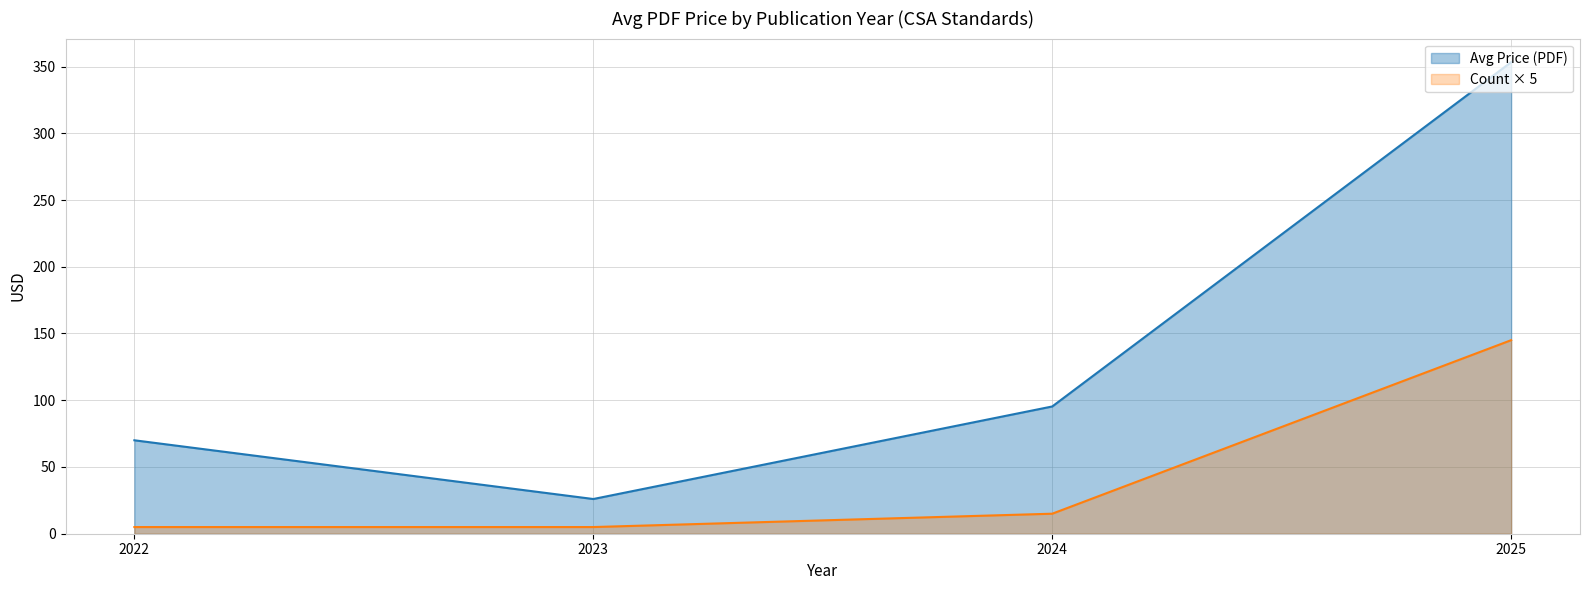

What is the sum of all Count × 5 values?

170.0